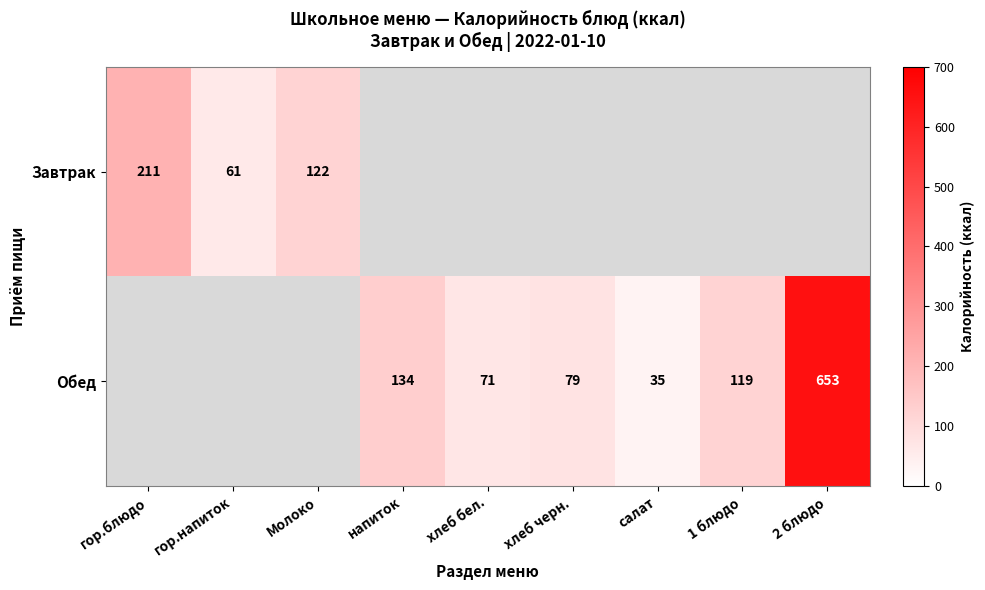

Is it true that Обед equals 119 at 1 блюдо?

True